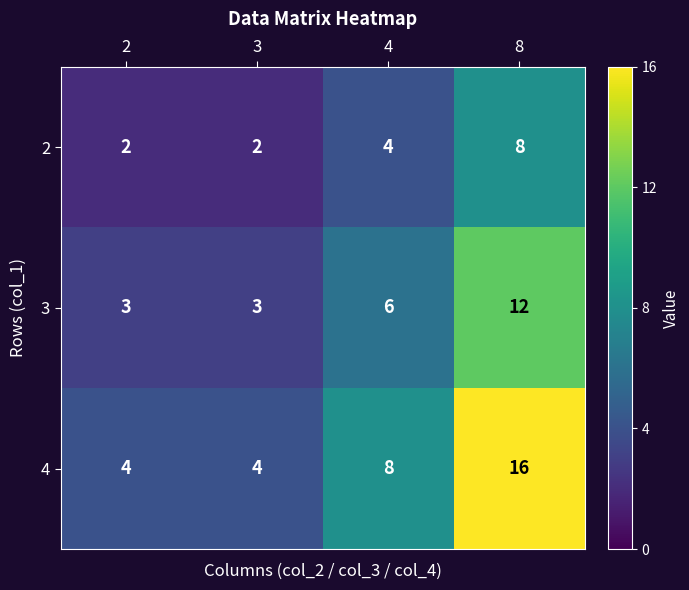

Which series changed the most between 2 and 4?

4